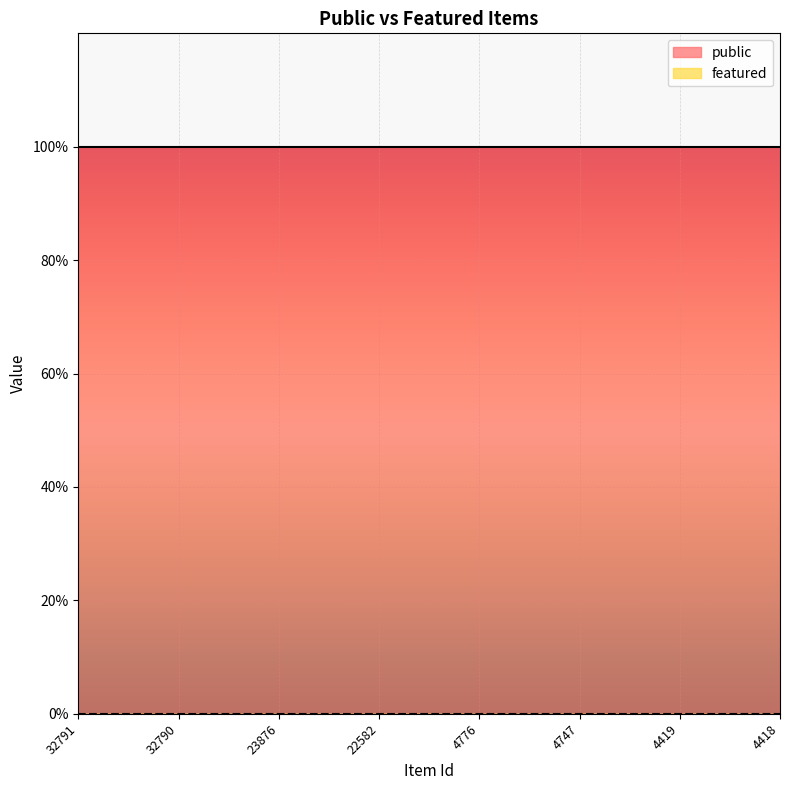

Reading left to right, what are all the values shown in this chart?

public: 1	1	1	1	1	1	1	1
featured: 0	0	0	0	0	0	0	0